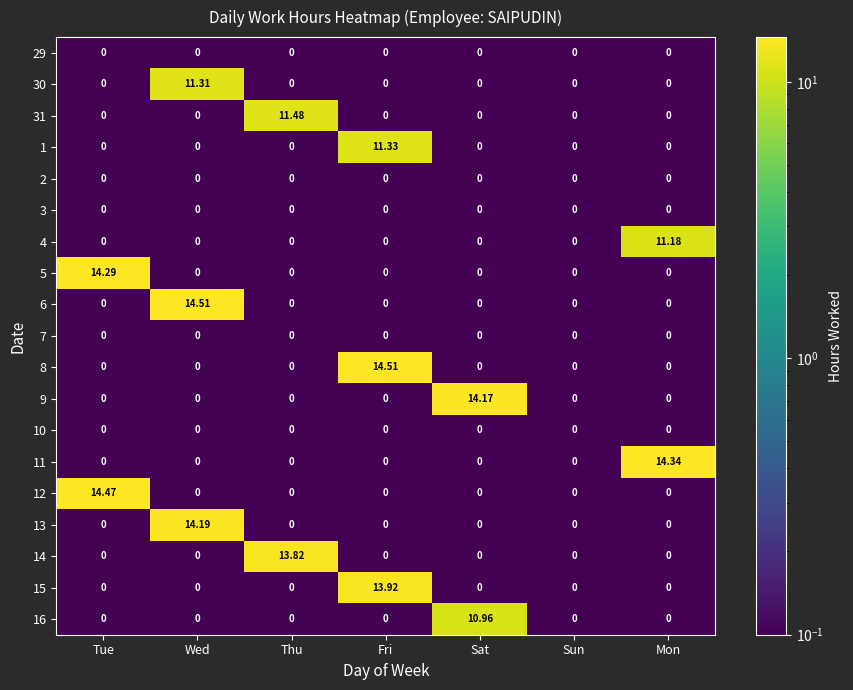

At which category is the sum across all series the highest?

Wed